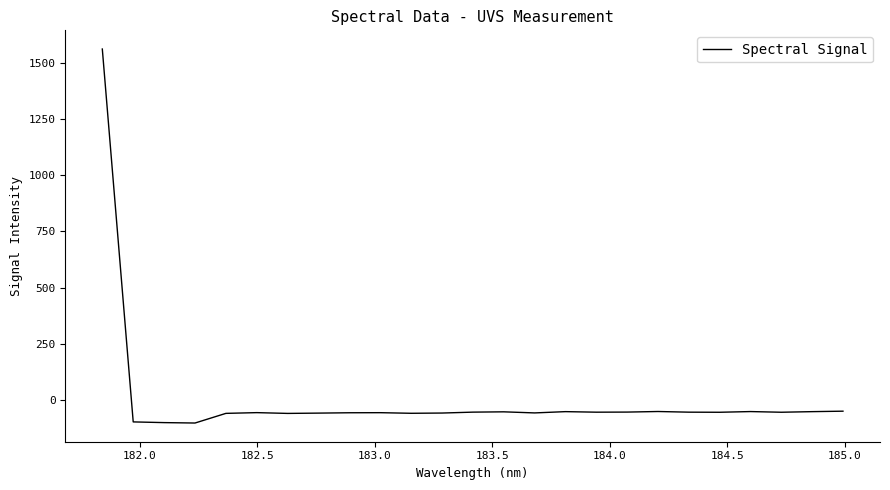

What is the minimum value shown in the chart?

-102.7